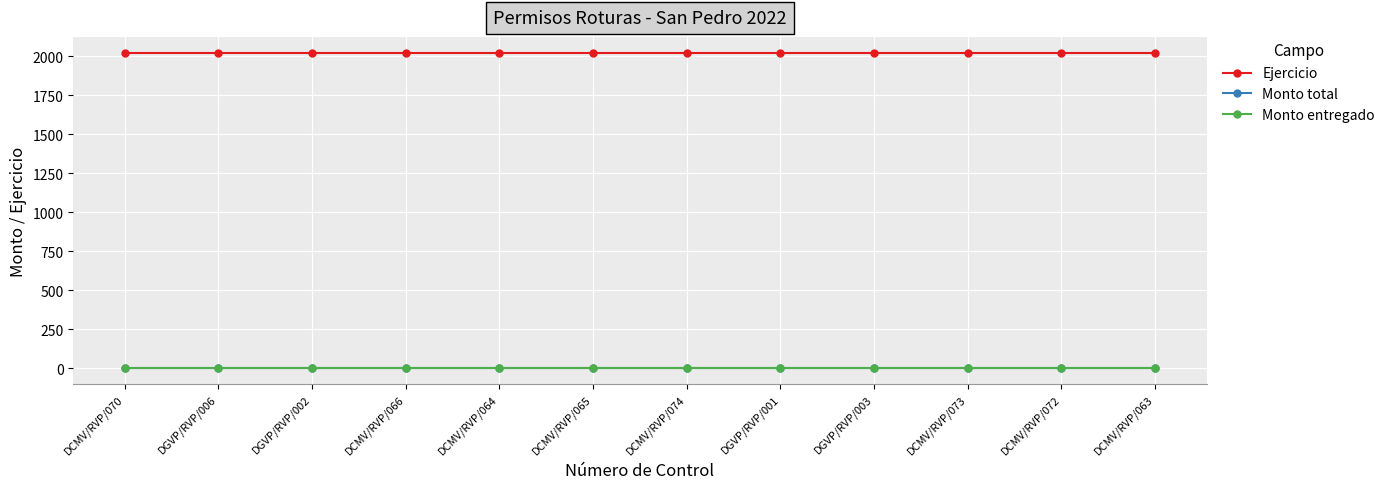

Reading left to right, what are all the values shown in this chart?

Ejercicio: 2022	2022	2022	2022	2022	2022	2022	2022	2022	2022	2022	2022
Monto total: 0	0	0	0	0	0	0	0	0	0	0	0
Monto entregado: 0	0	0	0	0	0	0	0	0	0	0	0